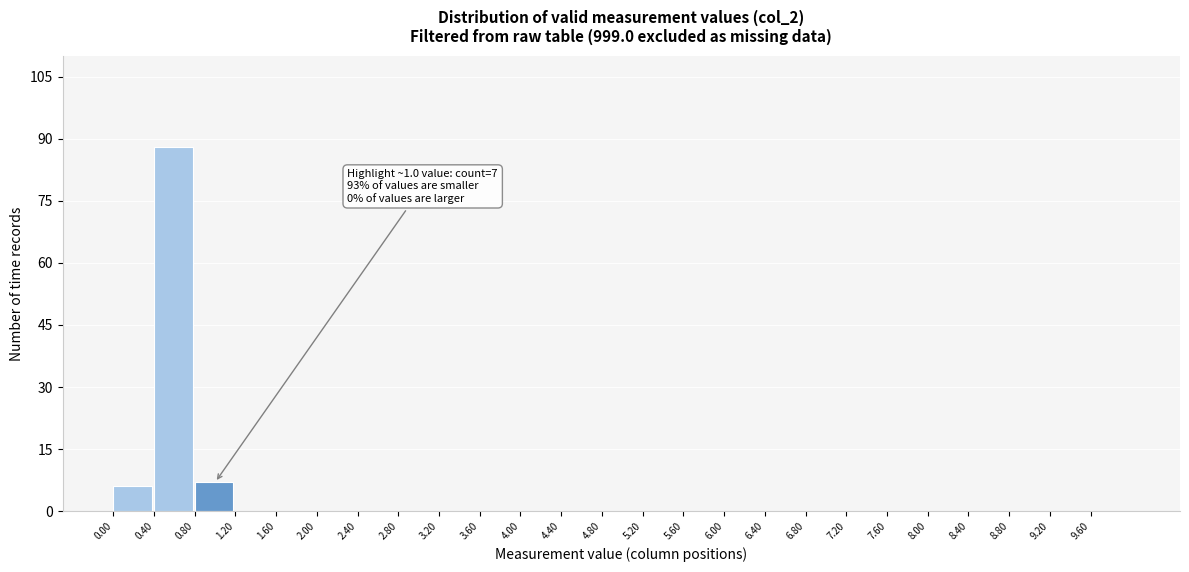

Over which range of the x-axis is the bar tallest?

0.4 to 0.8